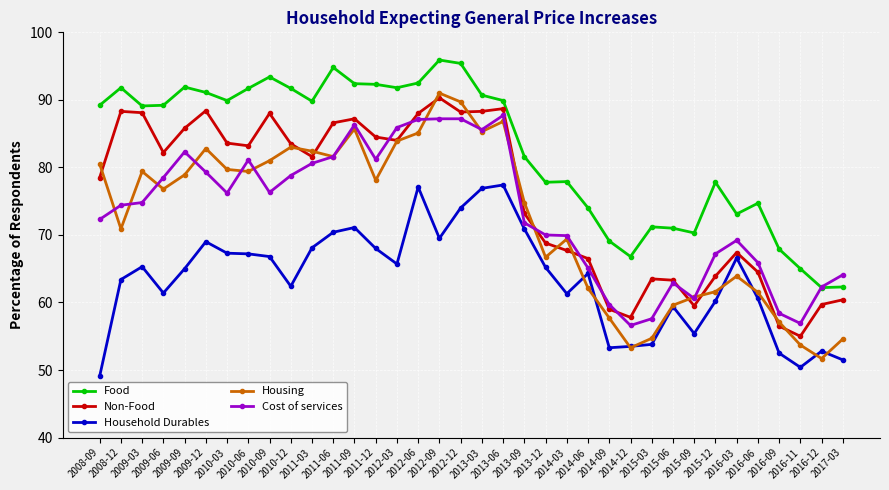

True or false: Cost of services and Household Durables cross at least once.

False